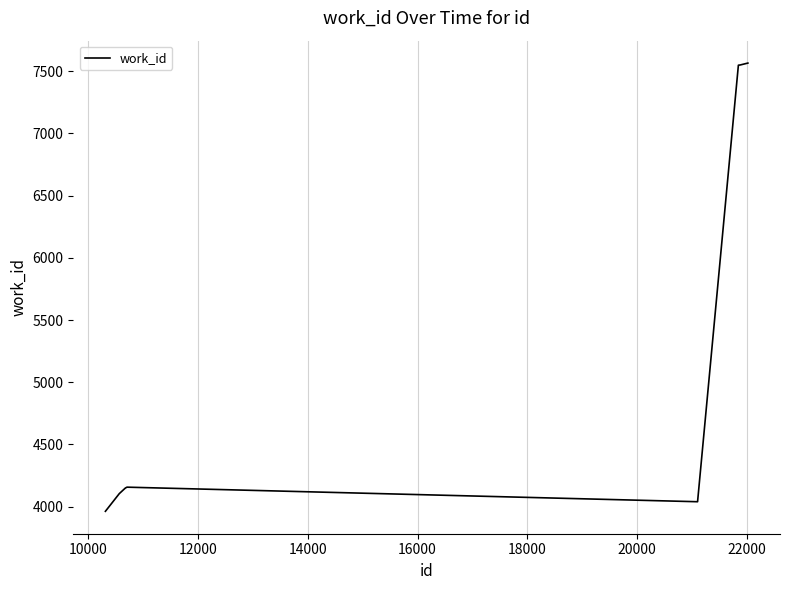

What is the difference between the maximum and minimum values?

3602